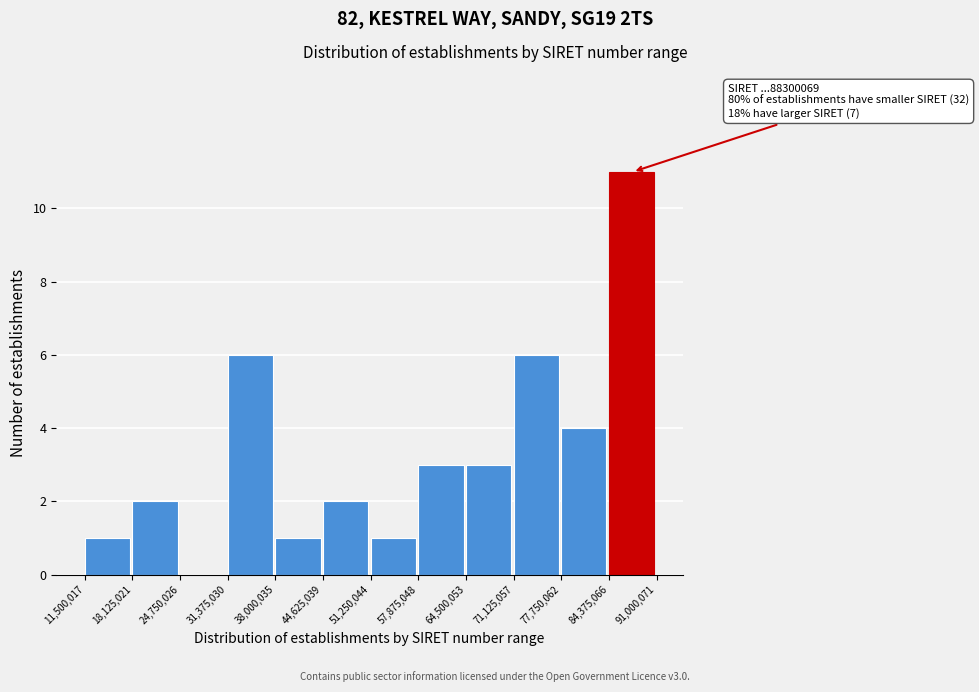

Which range on the x-axis has the tallest bar?

84,375,066 to 91,000,071